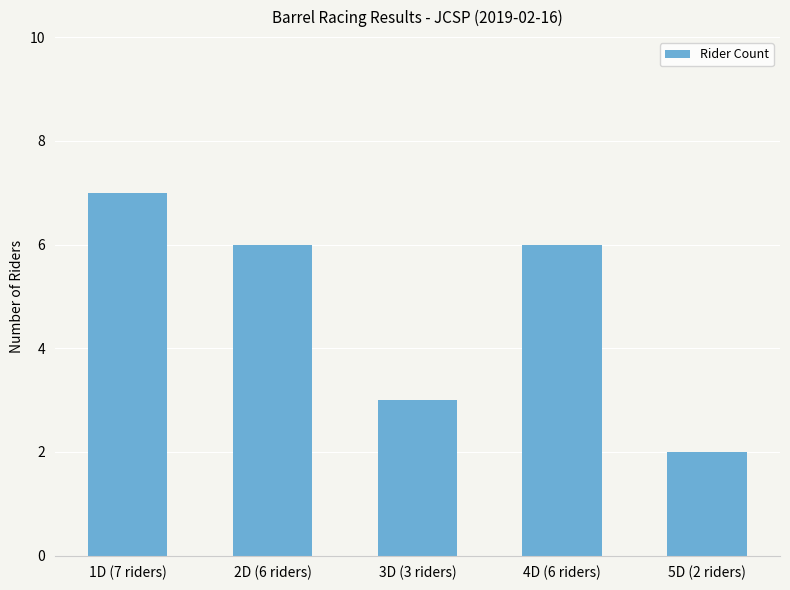

What is the label of the 4th bar from the left?

4D (6 riders)